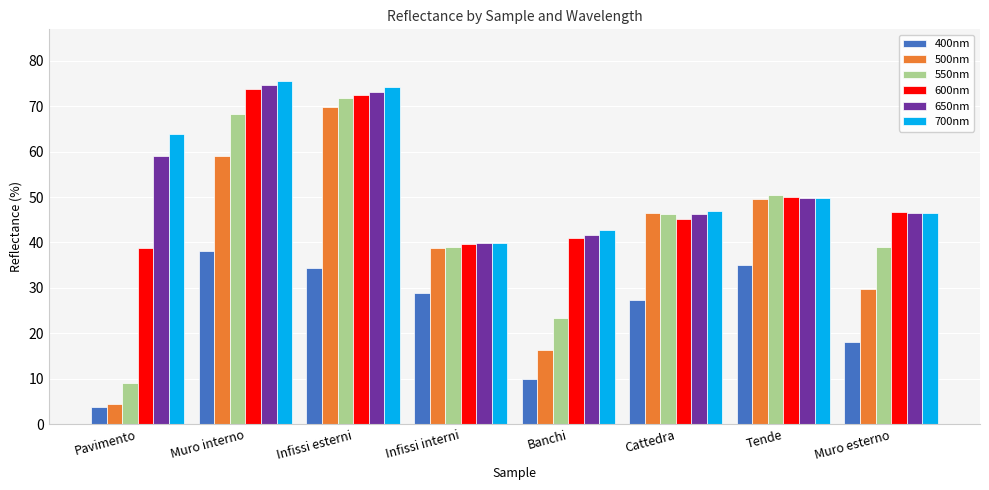

Which series changed the most between Infissi esterni and Infissi interni?

700nm